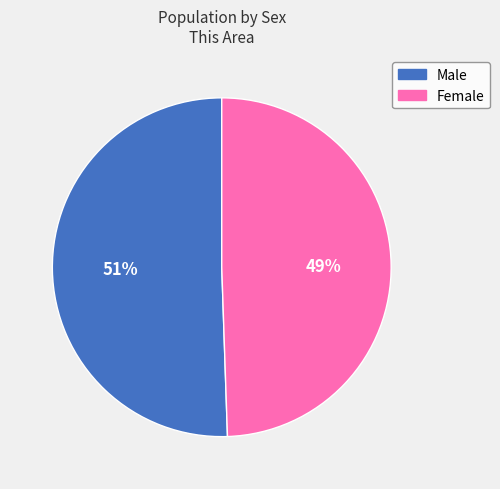

True or false: Female accounts for 49% of the total.

True